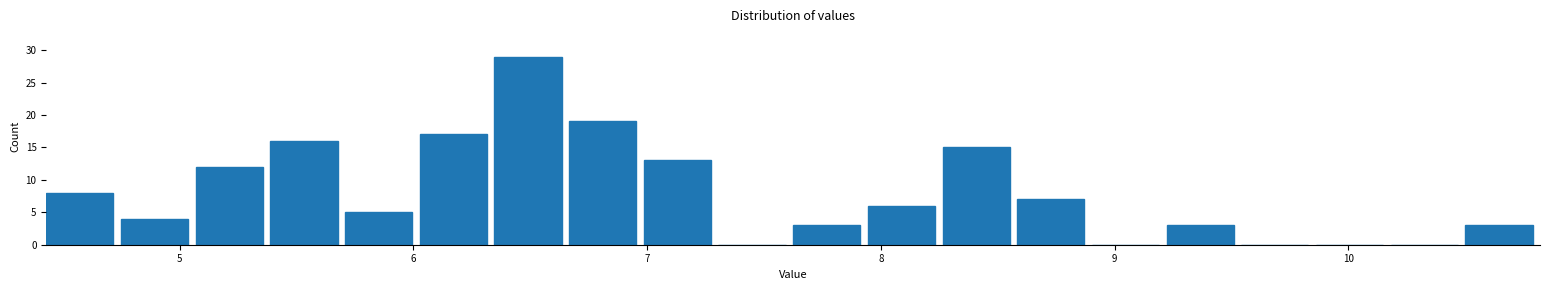

Read against the x-axis, roughly where is the centre of the tallest bar?

6.5